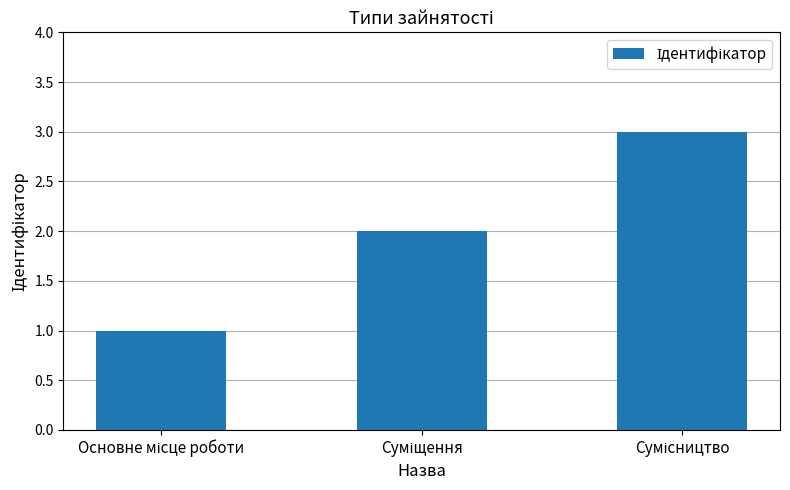

Reading left to right, what are all the values shown in this chart?

1	2	3